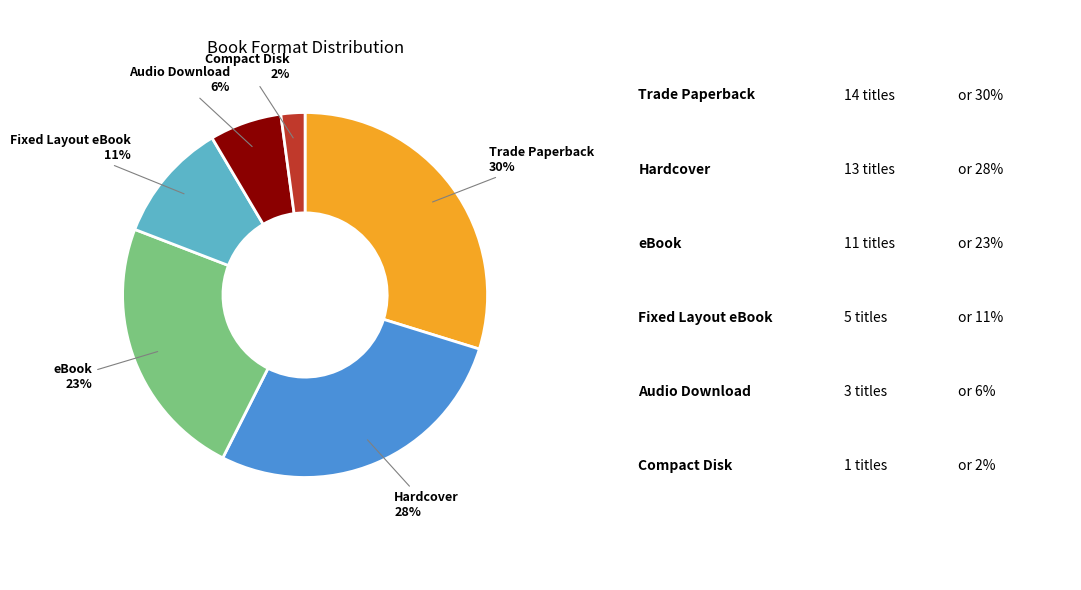

Is there any slice that represents more than half of the pie?

No